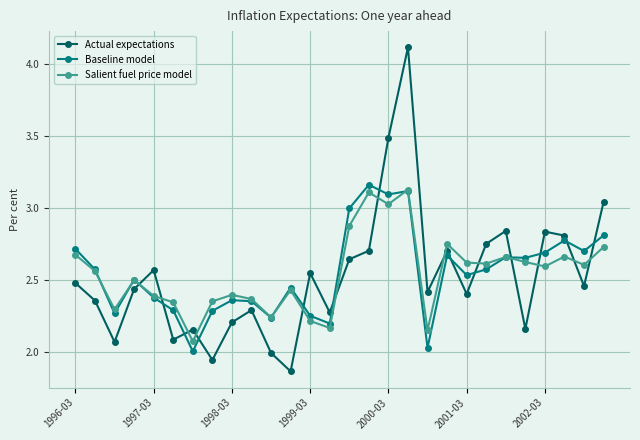

After their last crossing, which series has the higher values: Salient fuel price model or Actual expectations?

Actual expectations